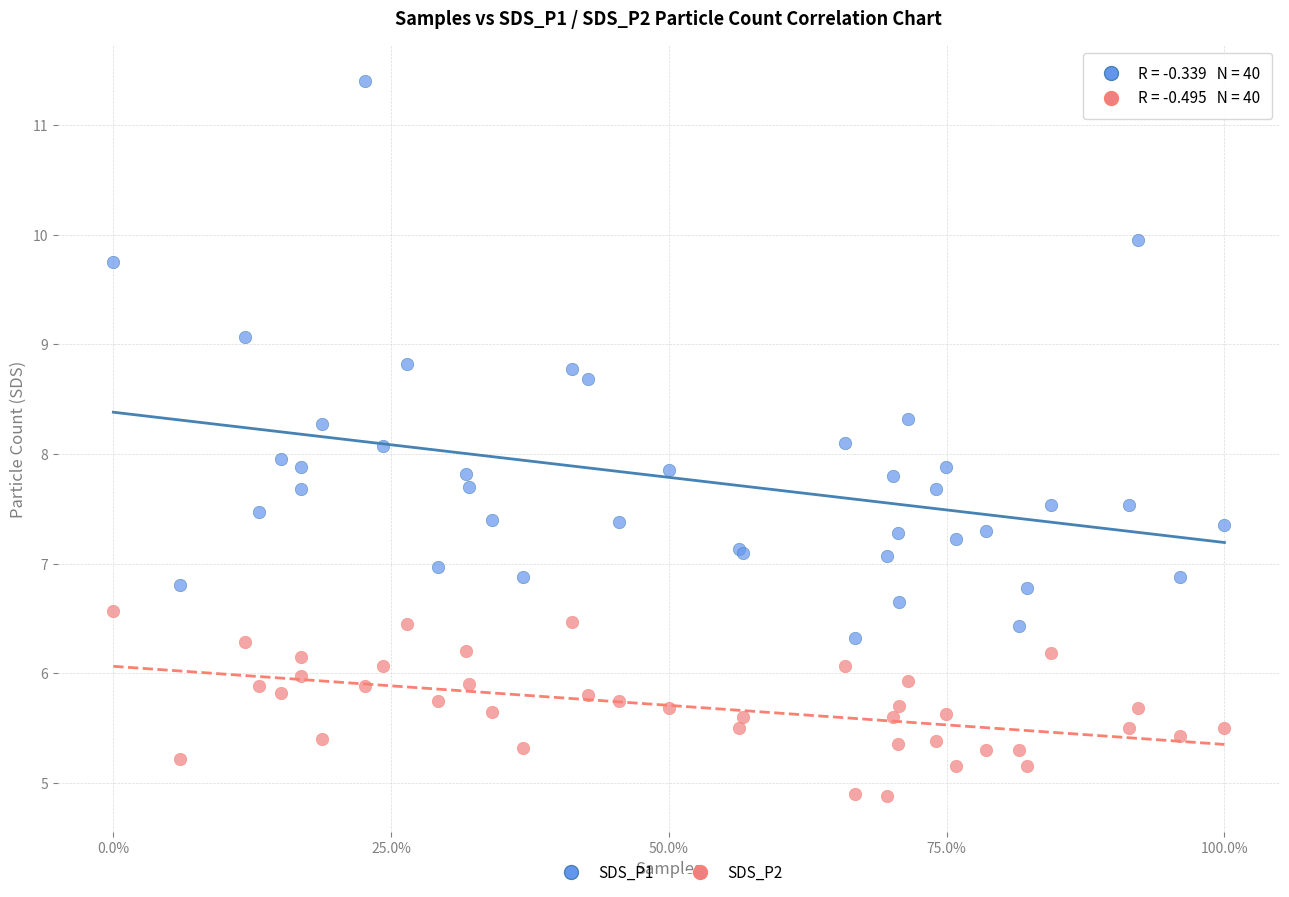

What are all the series names shown in the legend?

SDS_P1, SDS_P2